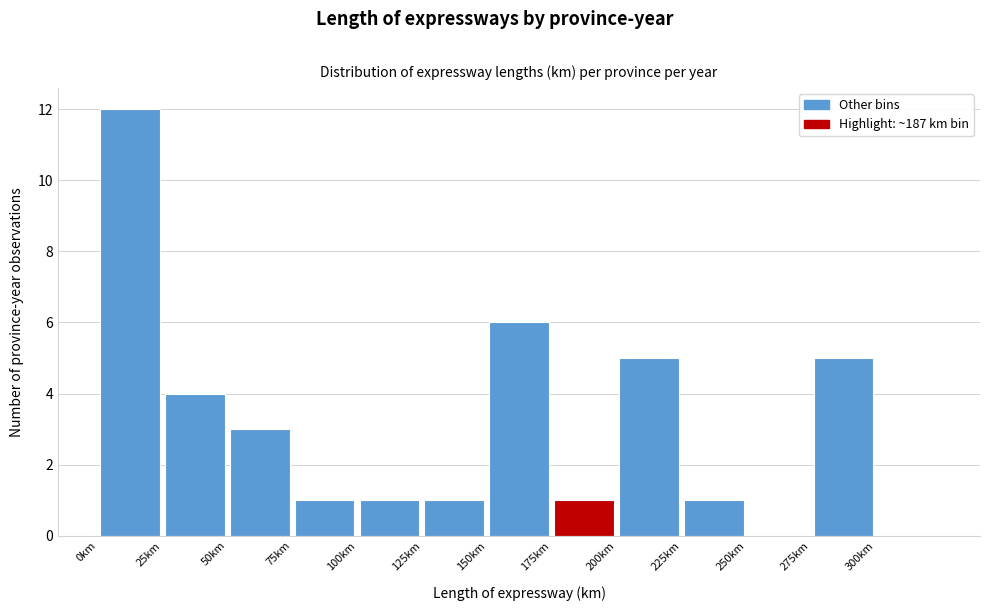

What is the height of the bar covering 175 to 200 on the x-axis? The values are not printed on the chart, so give them approximately, as read against the axis.

1